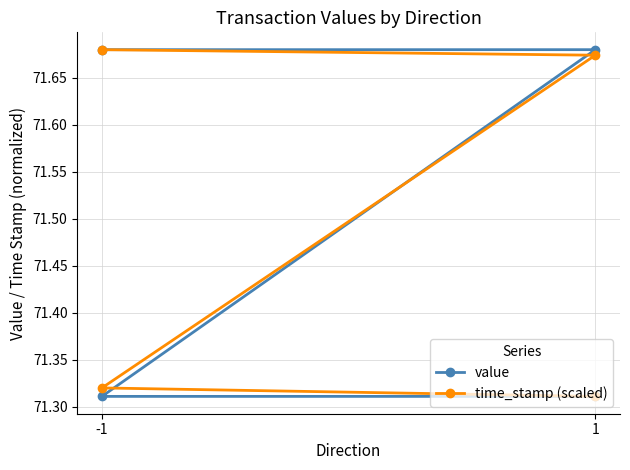

Which series has the largest range (max minus min)?

value